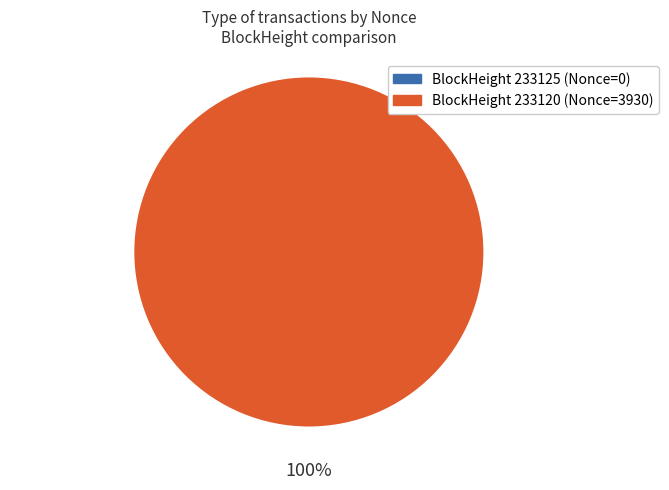

To the nearest percent, what portion does 233120 represent?

100%